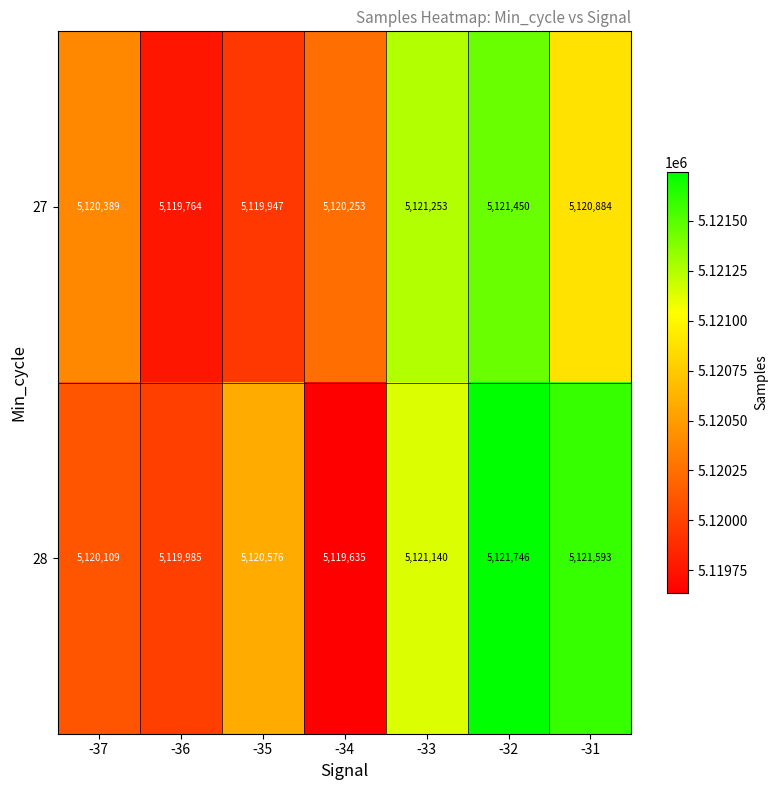

What is the spread (max minus min) of values at -36?

221